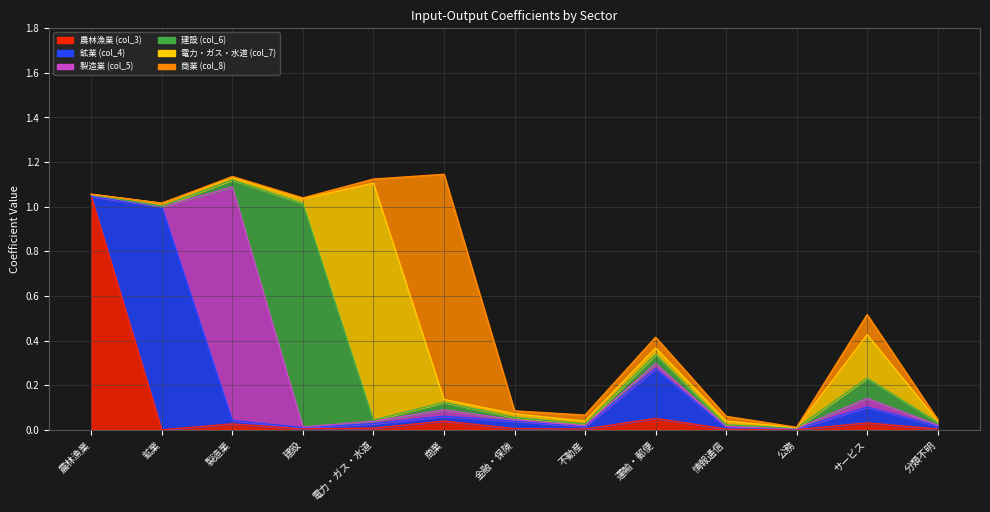

How many times do 鉱業 (col_4) and 電力・ガス・水道 (col_7) cross each other?

9